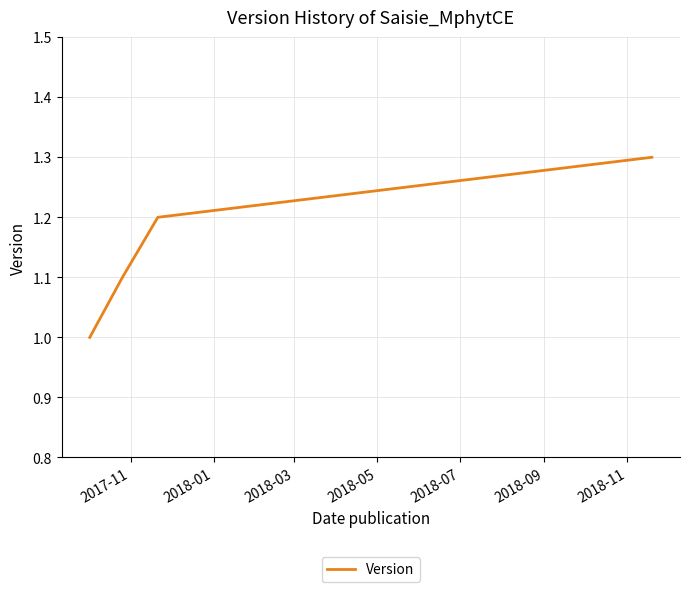

What is the sum of all values?

4.6